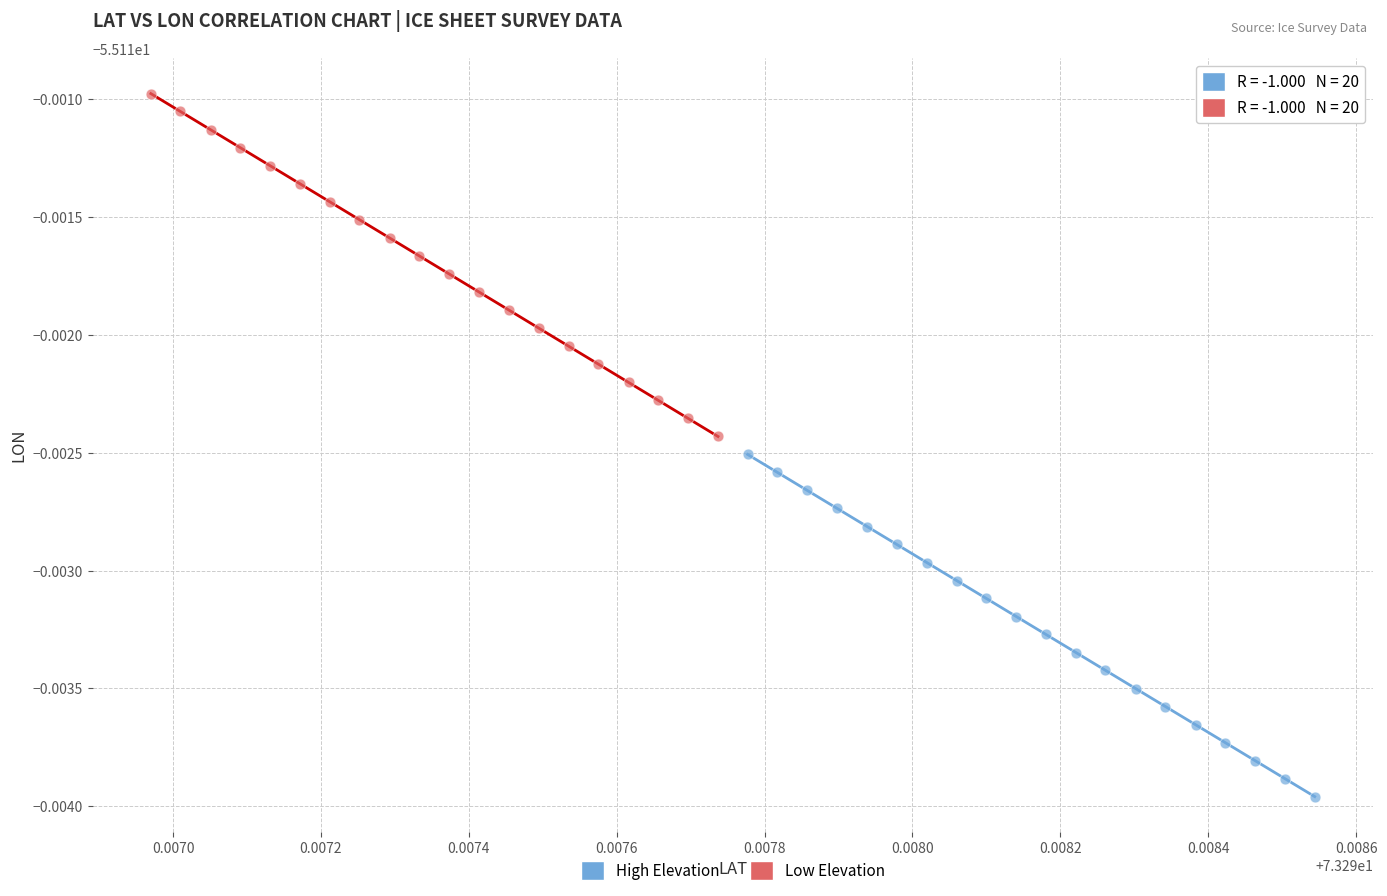

What are all the series names shown in the legend?

High Elevation, Low Elevation